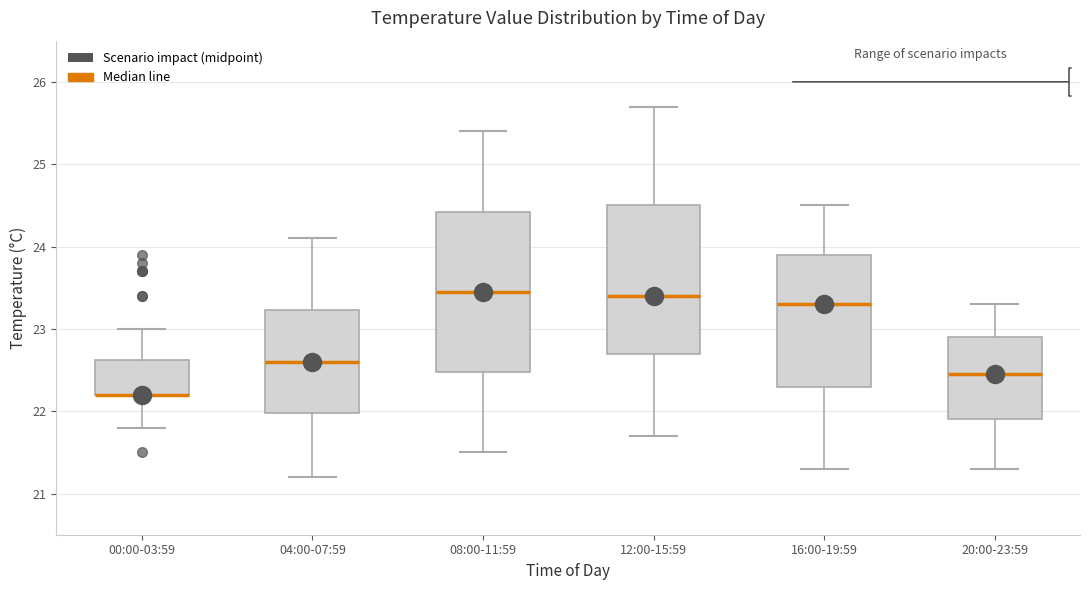

Which box is the tallest, from its lower edge to its upper edge?

08:00-11:59